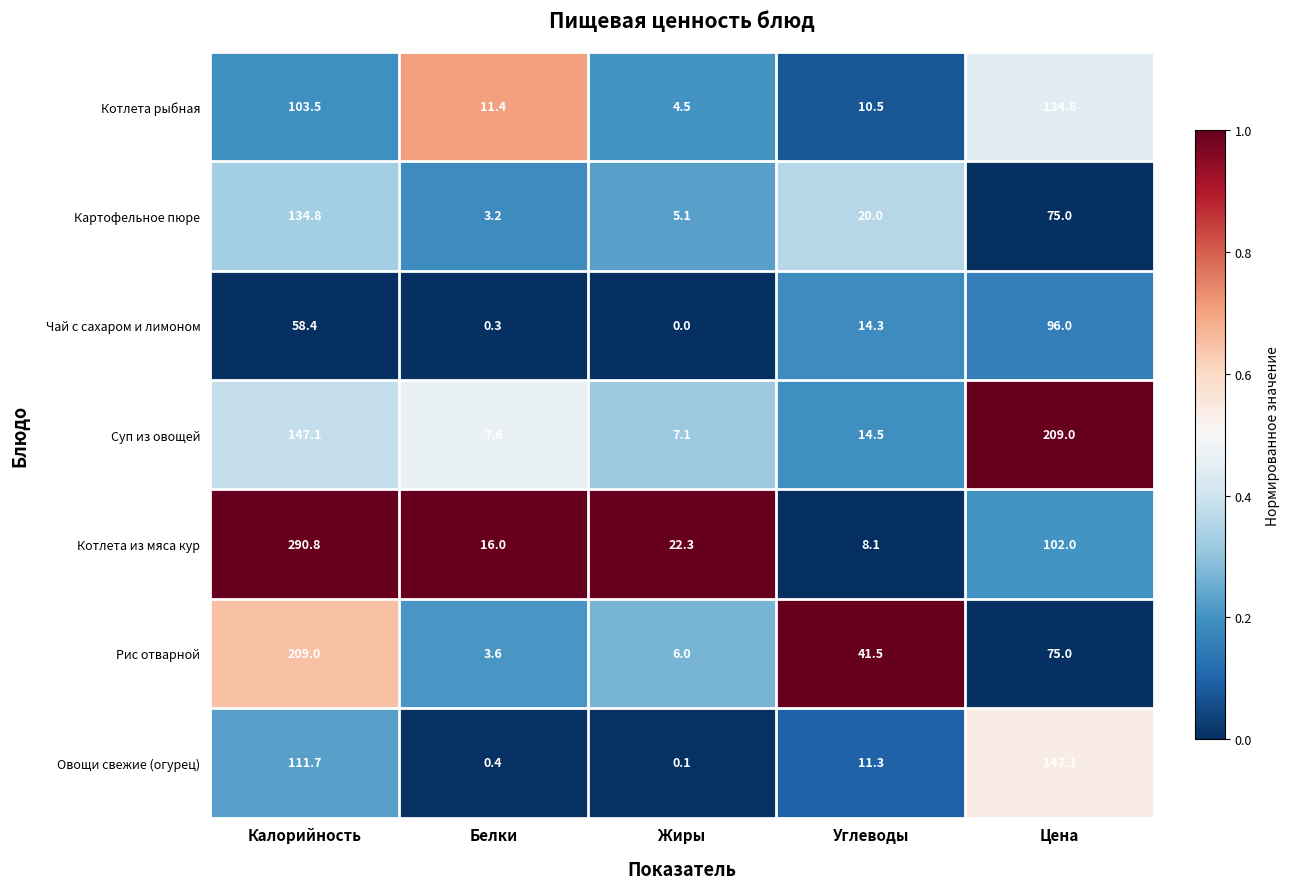

Is it true that Суп из овощей equals 10.3 at Жиры?

False